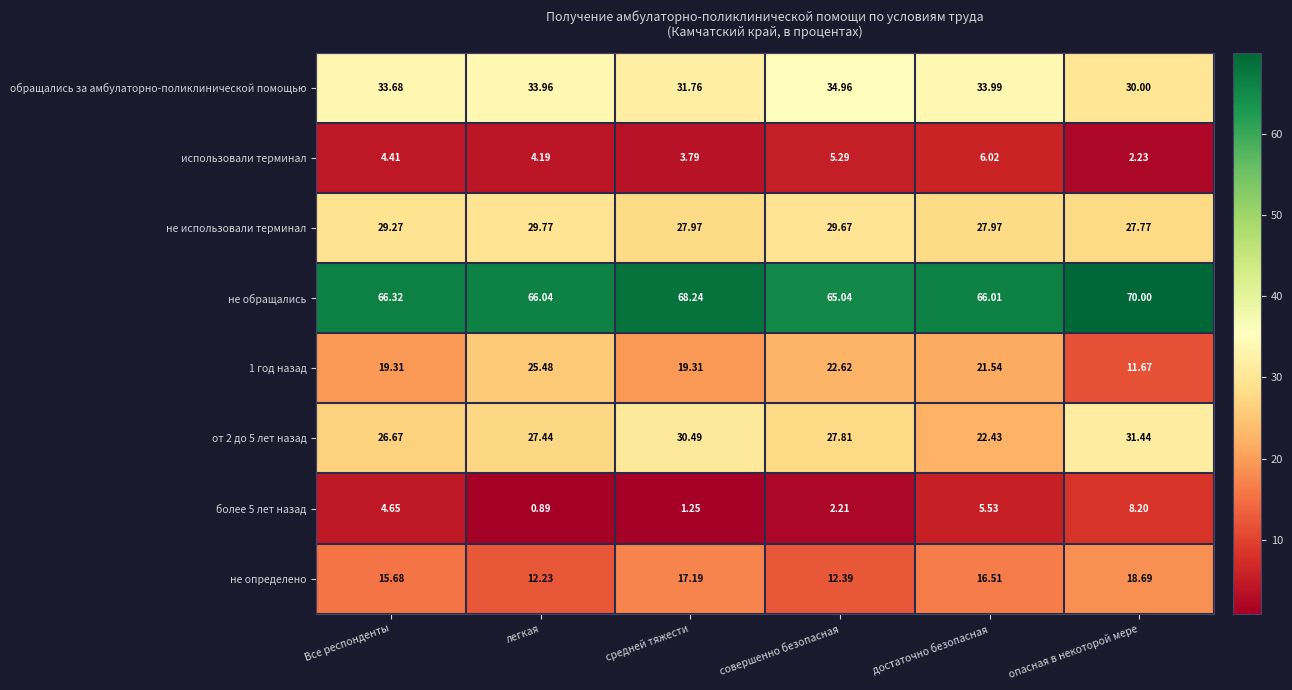

Where does the более 5 лет назад series first go above 4?

Все респонденты